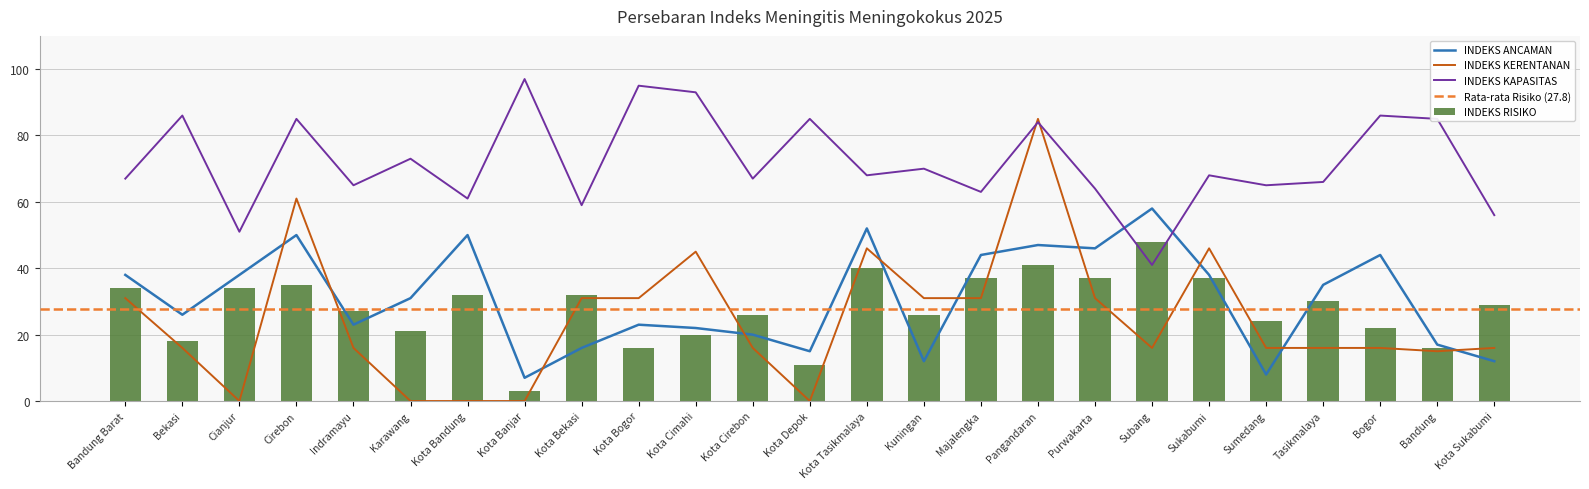

Which label corresponds to the largest value in the chart?

Kota Banjar